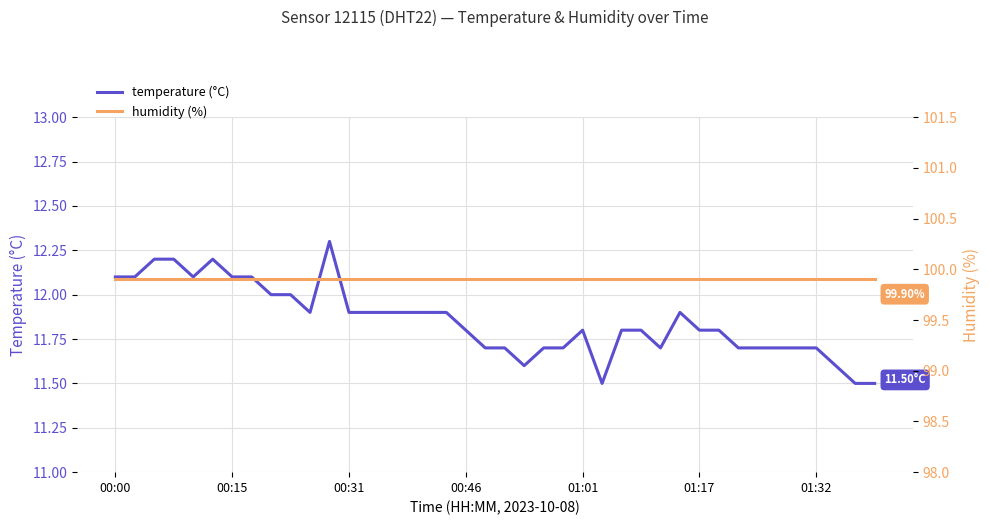

Is it true that humidity (%) equals 50.3 at 00:31?

False